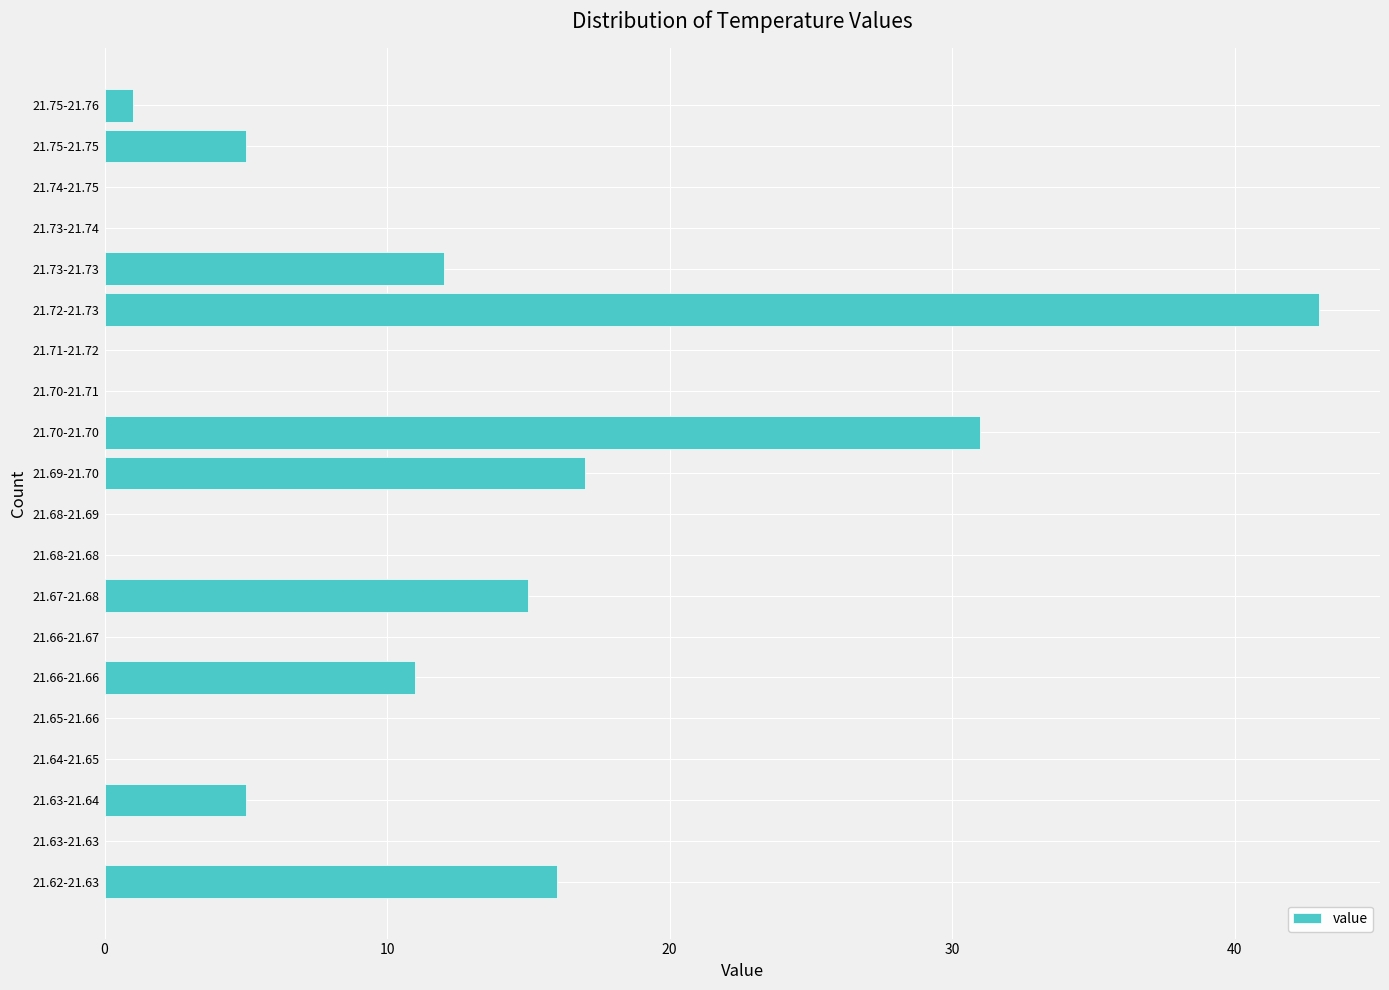

Reading top to bottom, extract all data points from this chart.

21.75-21.76=1	21.75-21.75=5	21.74-21.75=0	21.73-21.74=0	21.73-21.73=12	21.72-21.73=43	21.71-21.72=0	21.70-21.71=0	21.70-21.70=31	21.69-21.70=17	21.68-21.69=0	21.68-21.68=0	21.67-21.68=15	21.66-21.67=0	21.66-21.66=11	21.65-21.66=0	21.64-21.65=0	21.63-21.64=5	21.63-21.63=0	21.62-21.63=16